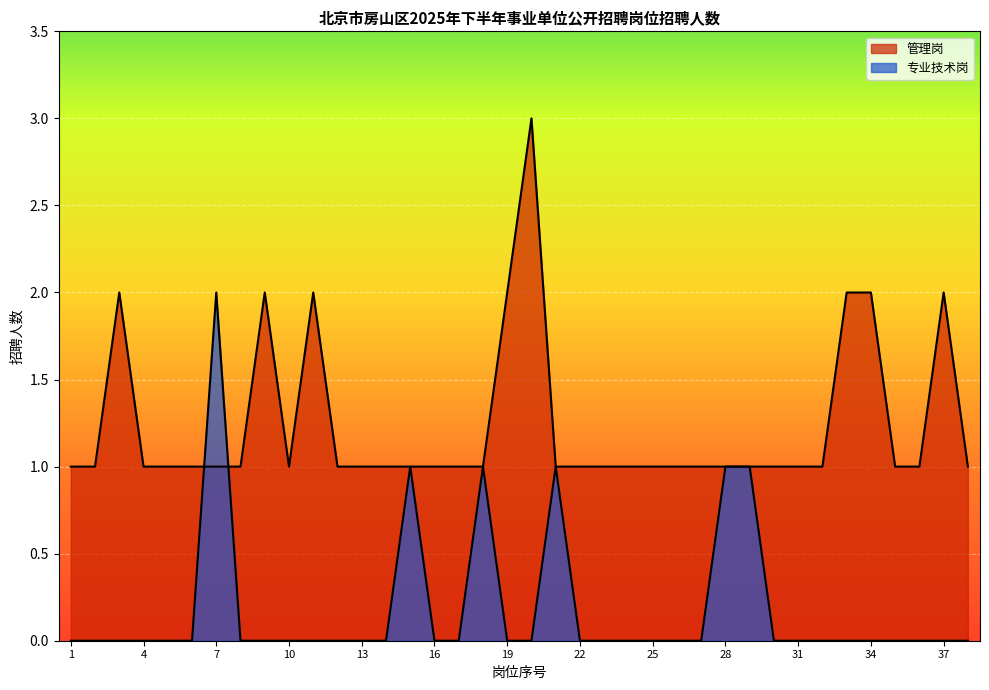

Does the chart display data point markers on the line(s)?

No